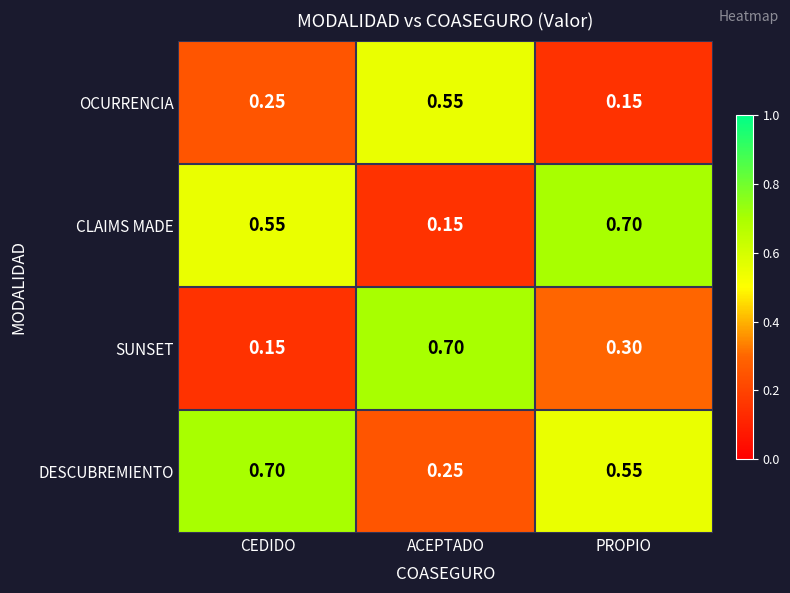

List the series in order of their overall mean, highest first.

DESCUBREMIENTO, CLAIMS MADE, SUNSET, OCURRENCIA